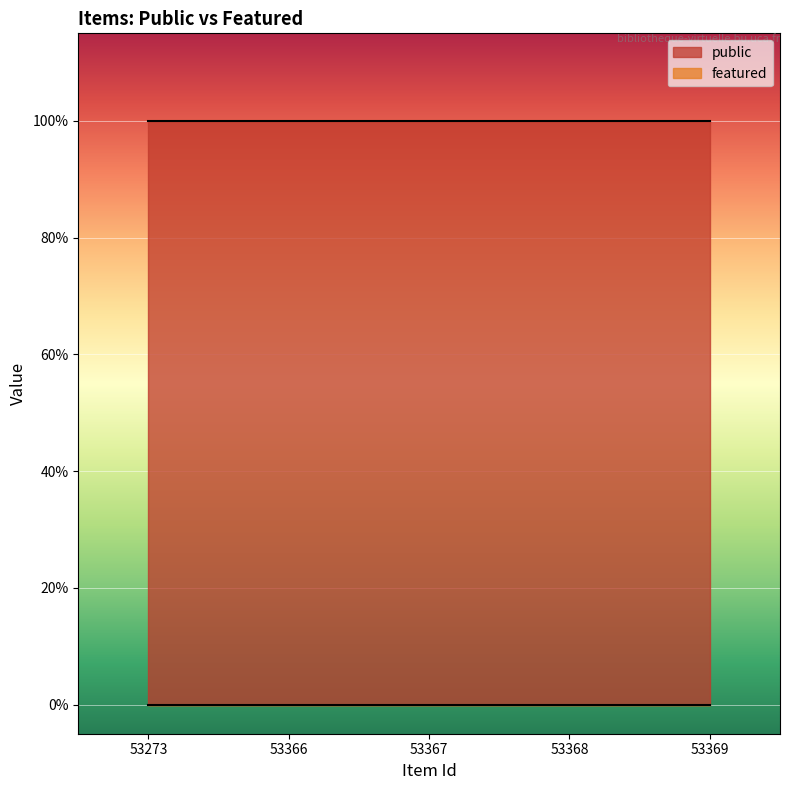

True or false: public and featured intersect in this chart.

False